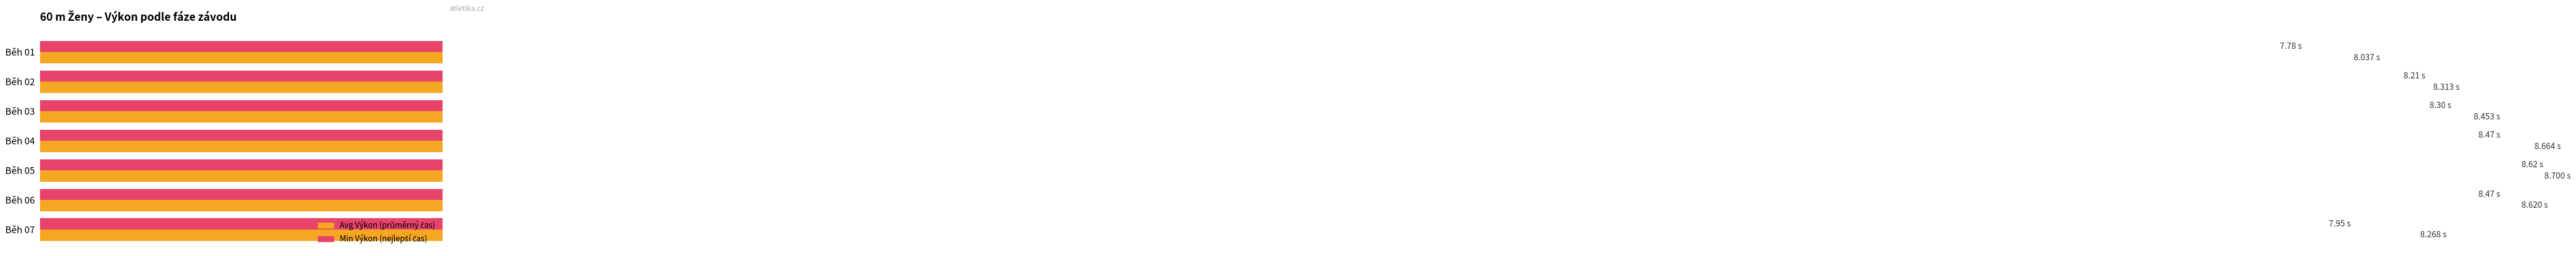

Does the chart contain stacked bars?

No